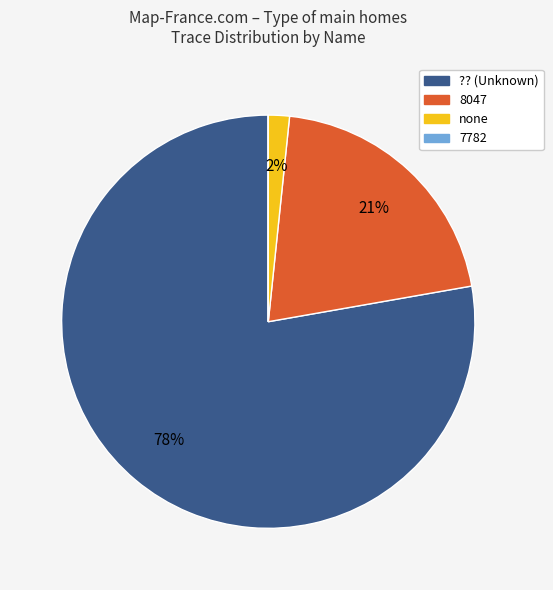

Is there a majority slice in this chart?

Yes